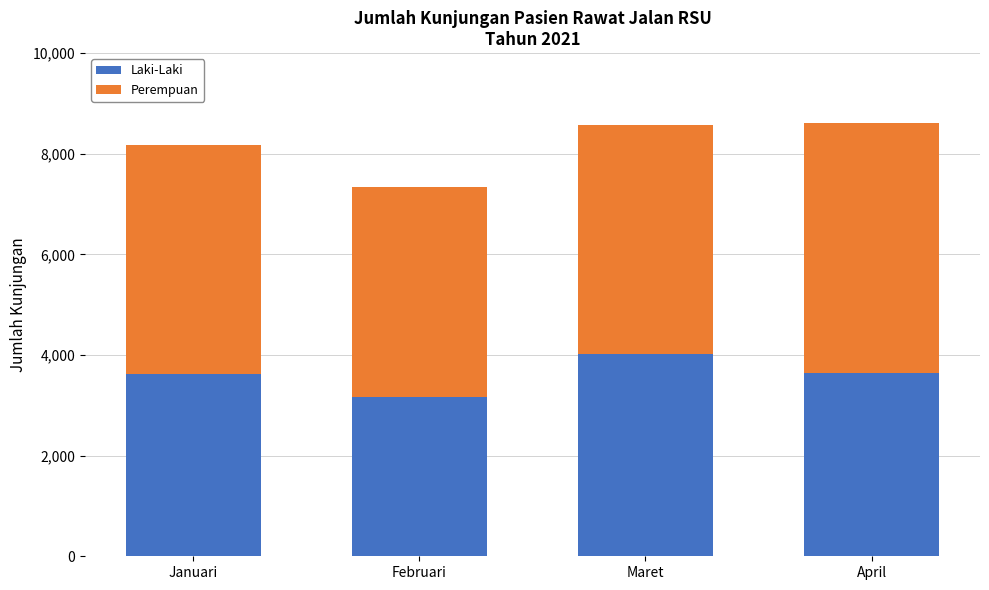

The value of Laki-Laki at April is 5202. True or false?

False